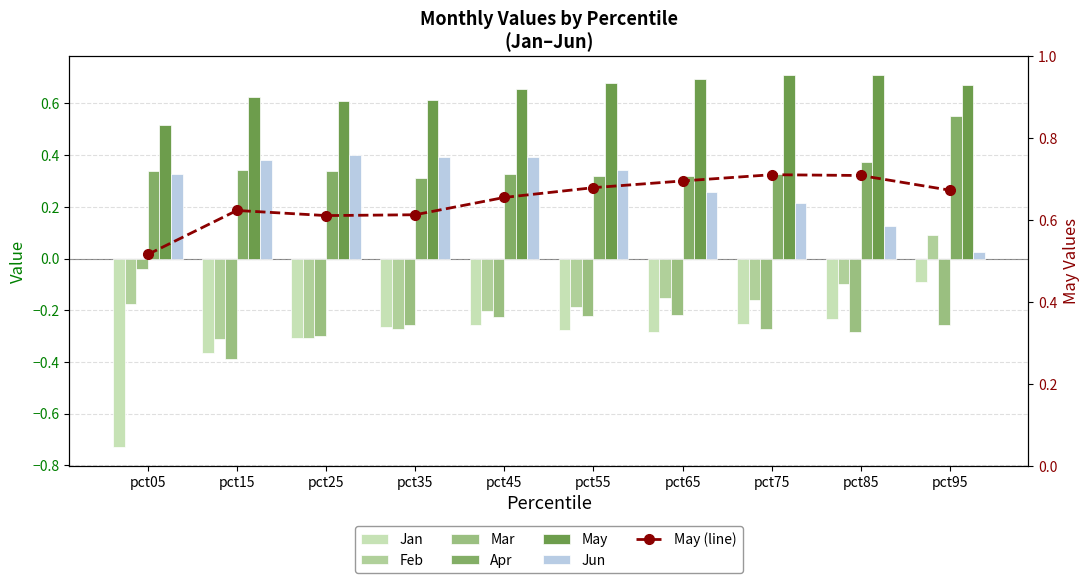

What is the total value across all series at pct05?

0.2